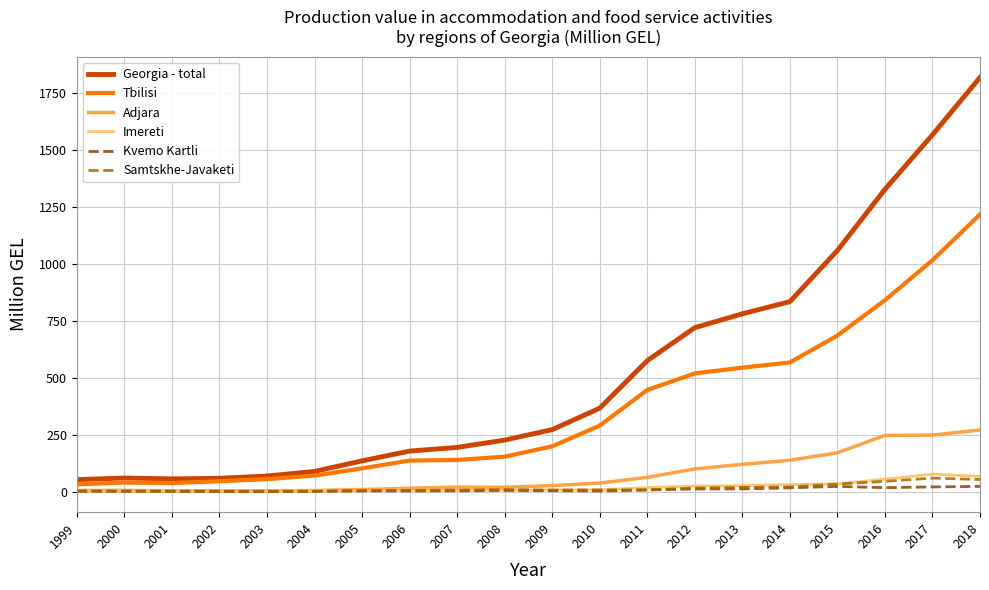

Which series has the widest spread of values?

Georgia - total